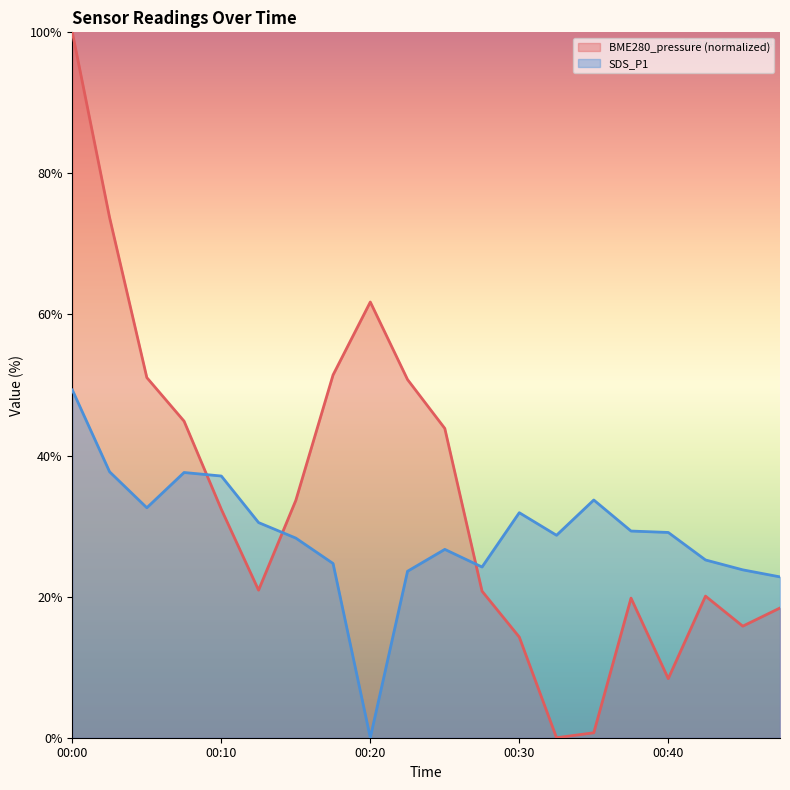

List the series in order of their peak value, highest first.

BME280_pressure (normalized), SDS_P1